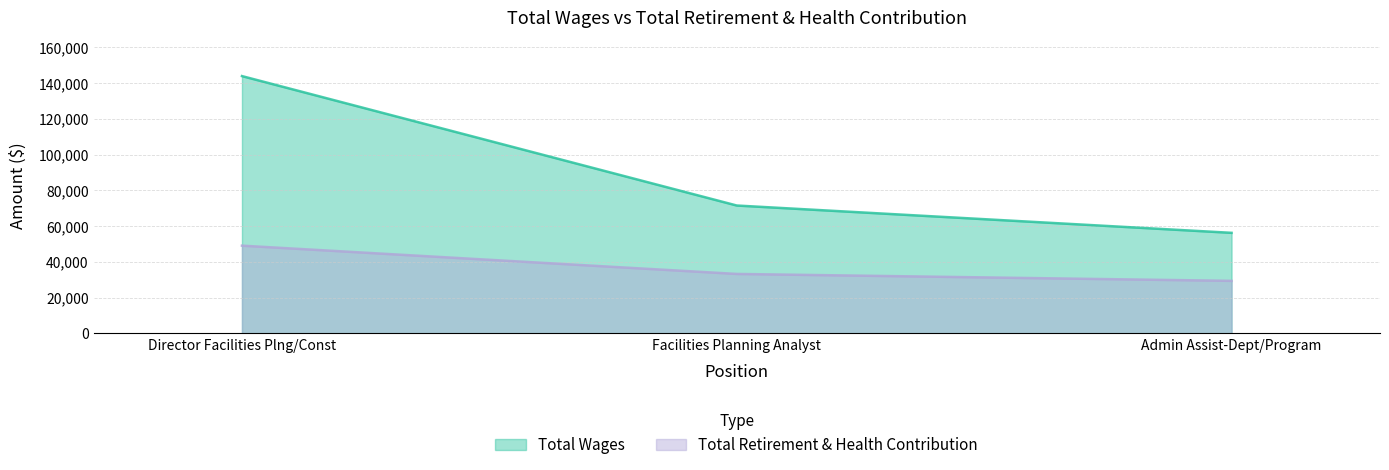

Is the value of Total Retirement & Health Contribution at Facilities Planning Analyst greater than the value of Total Wages at Admin Assist-Dept/Program?

No